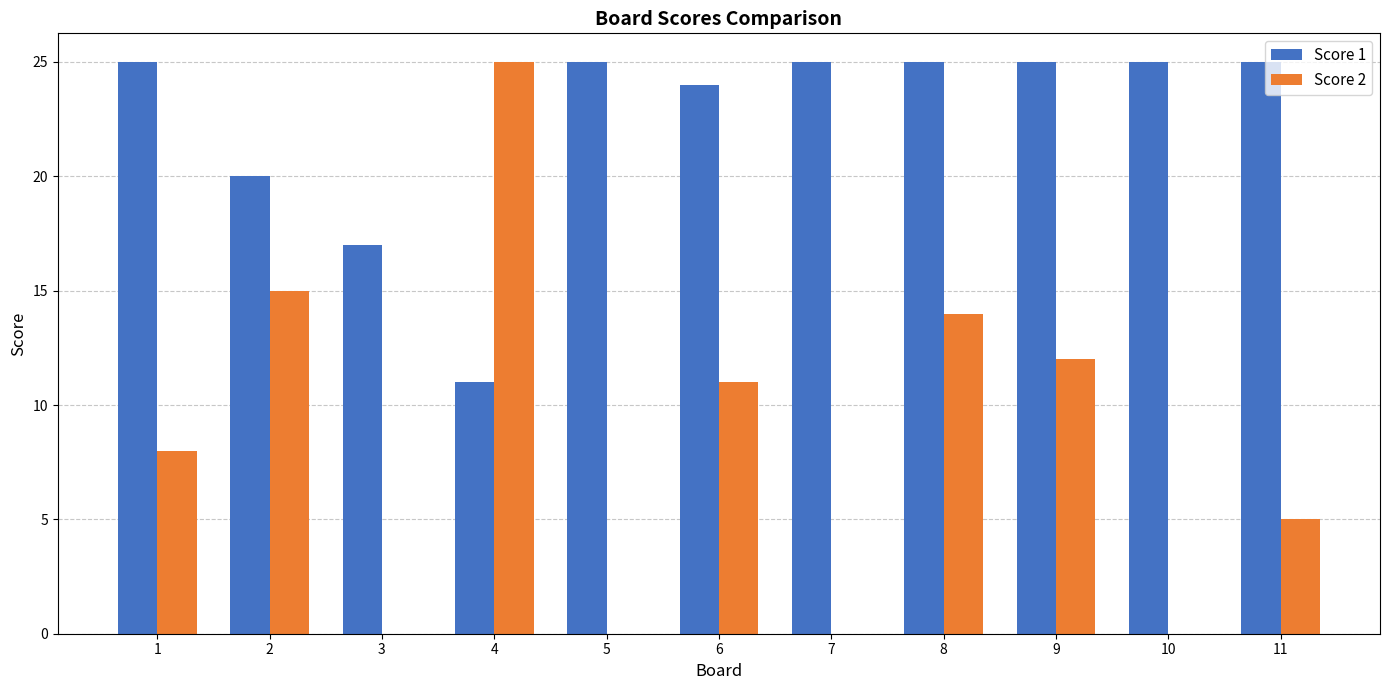

At which category is the sum across all series the highest?

8